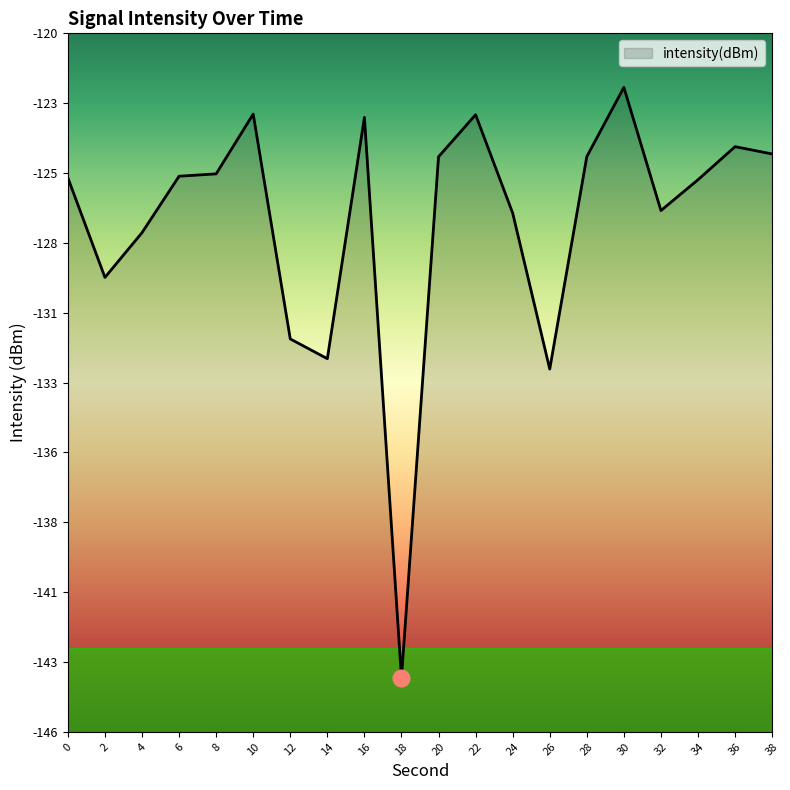

How many series are shown in this chart?

1